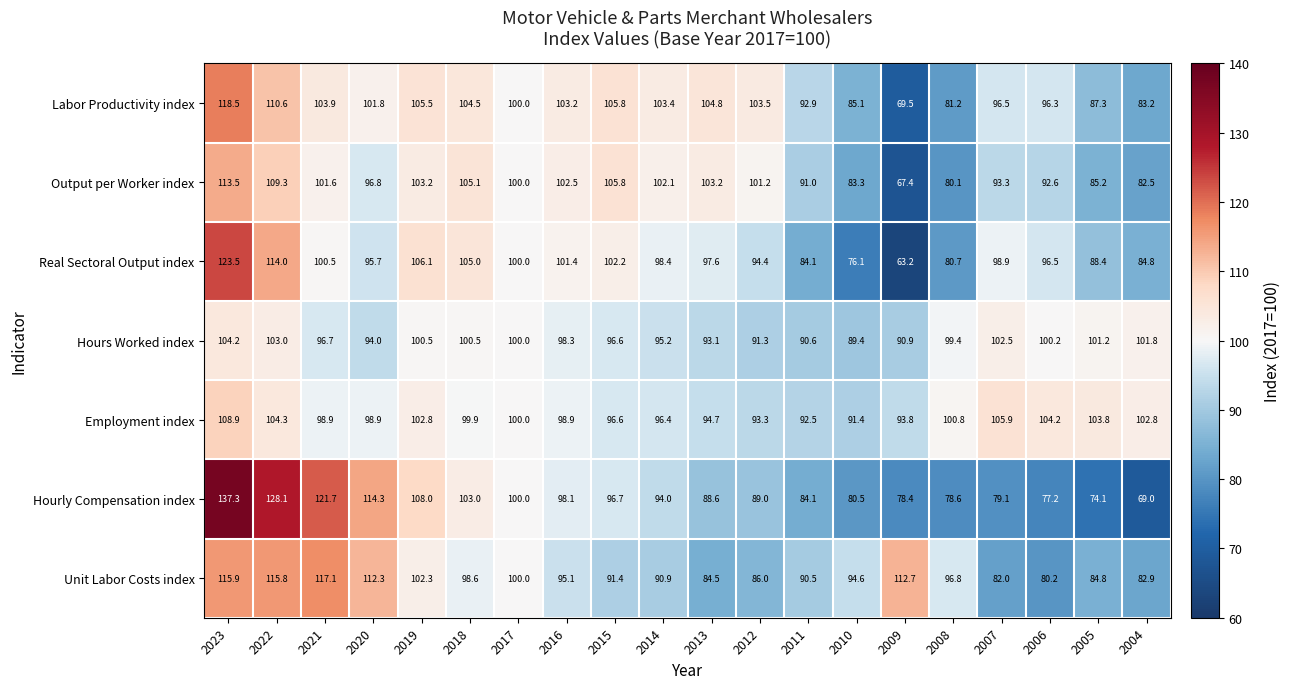

The Hours Worked index series shows 52.6 at 2015. True or false?

False